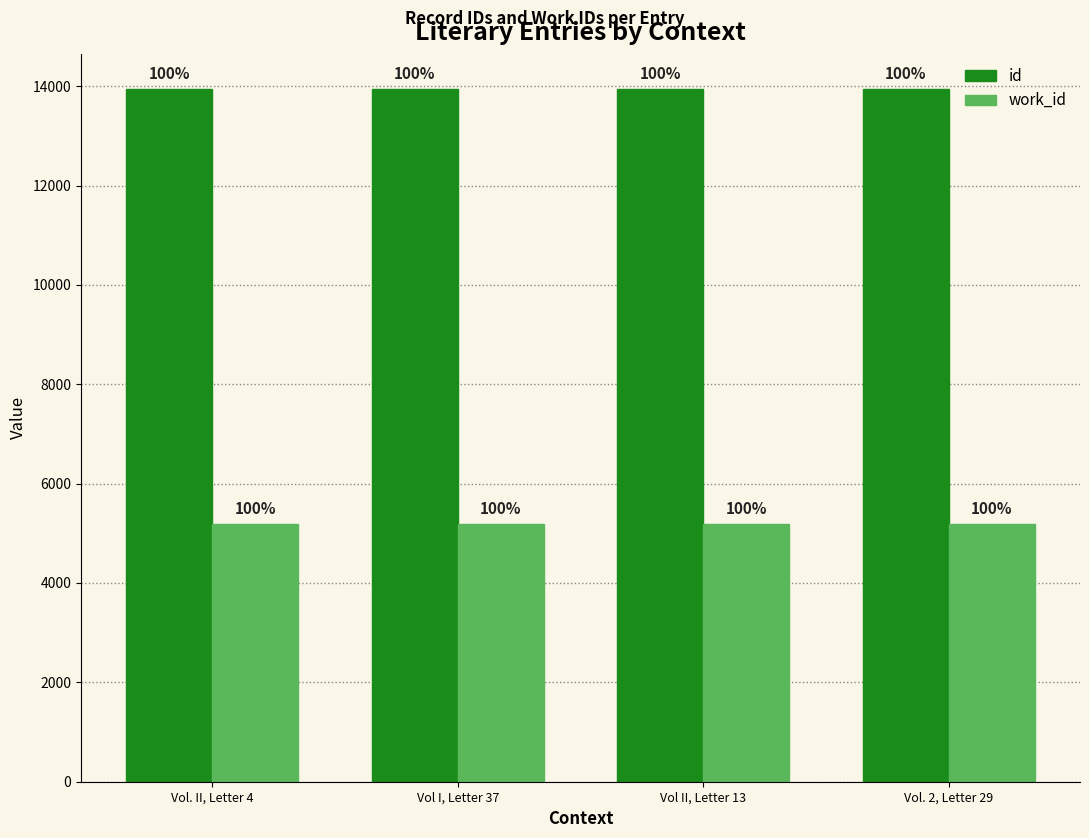

What is the sum of all id values?

55781